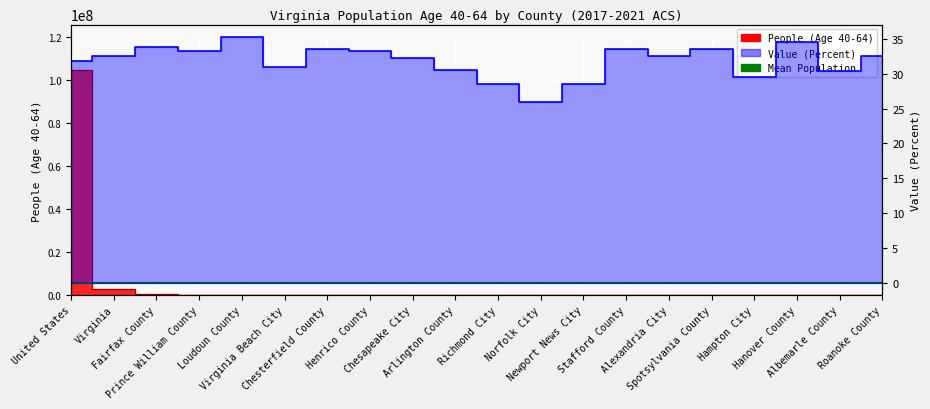

What is the difference between the maximum and minimum values in the Value (Percent) series?

9.4